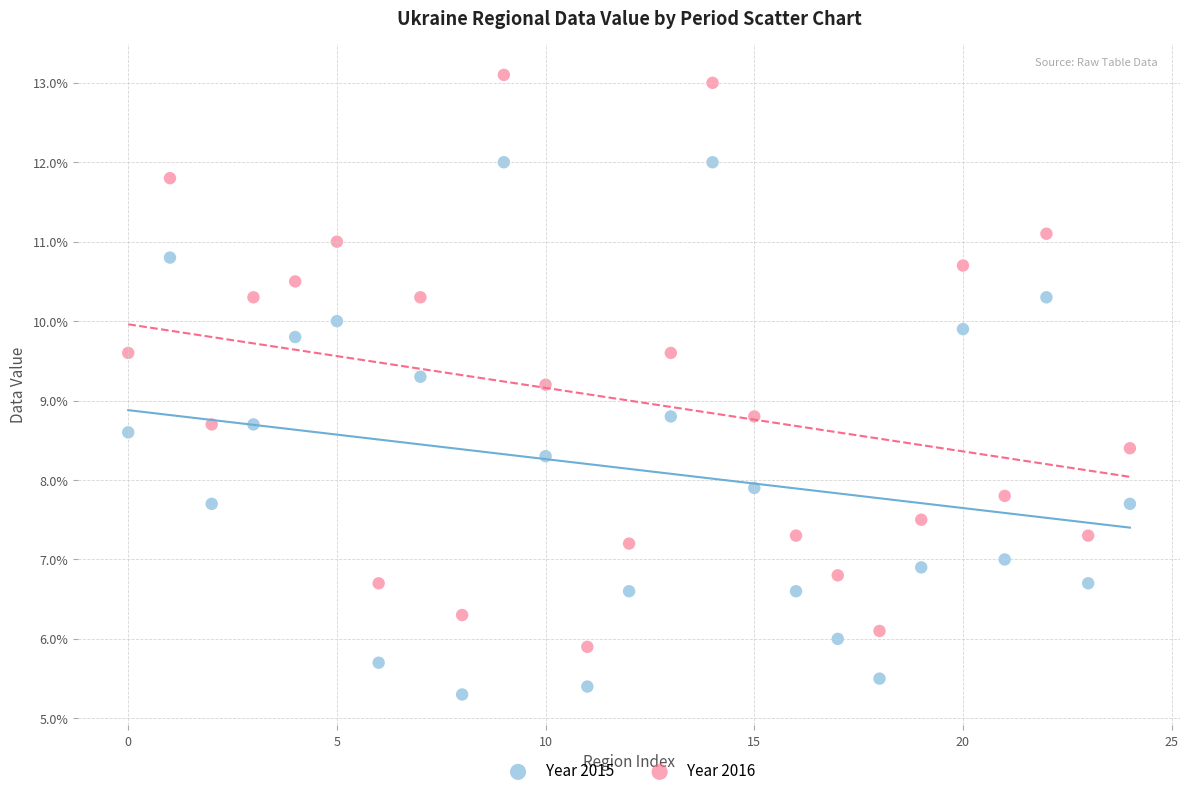

Which series has the widest spread of Y values?

Year 2016